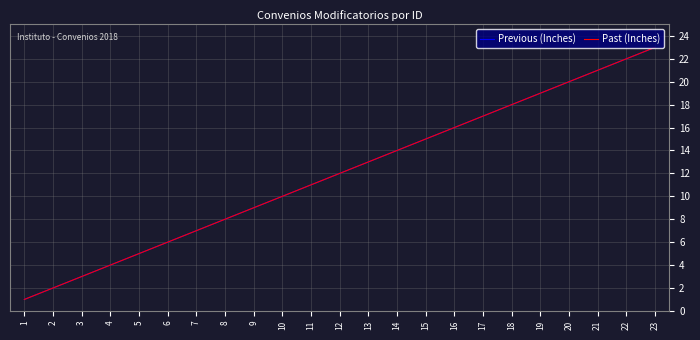

List the labels in order of Previous (Inches) value, largest first.

23, 22, 21, 20, 19, 18, 17, 16, 15, 14, 13, 12, 11, 10, 9, 8, 7, 6, 5, 4, 3, 2, 1